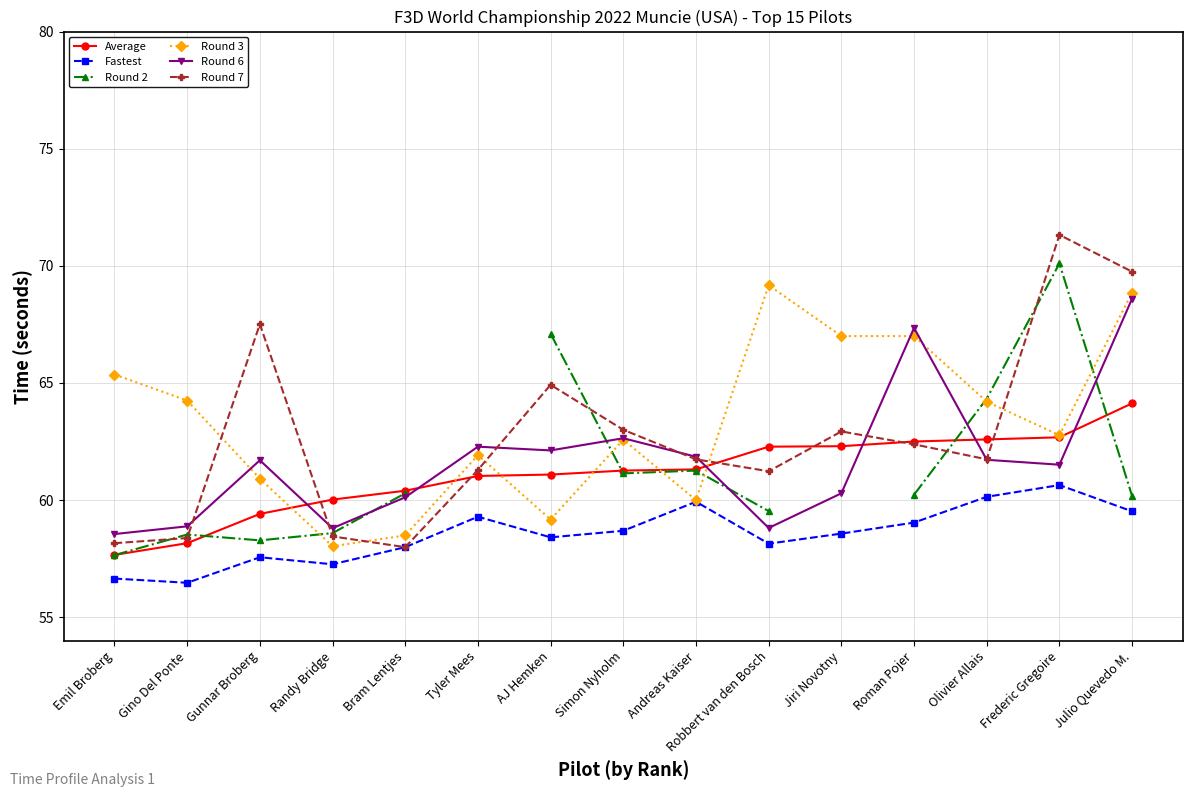

Which has a higher value, Frederic Gregoire or Robbert van den Bosch?

Frederic Gregoire